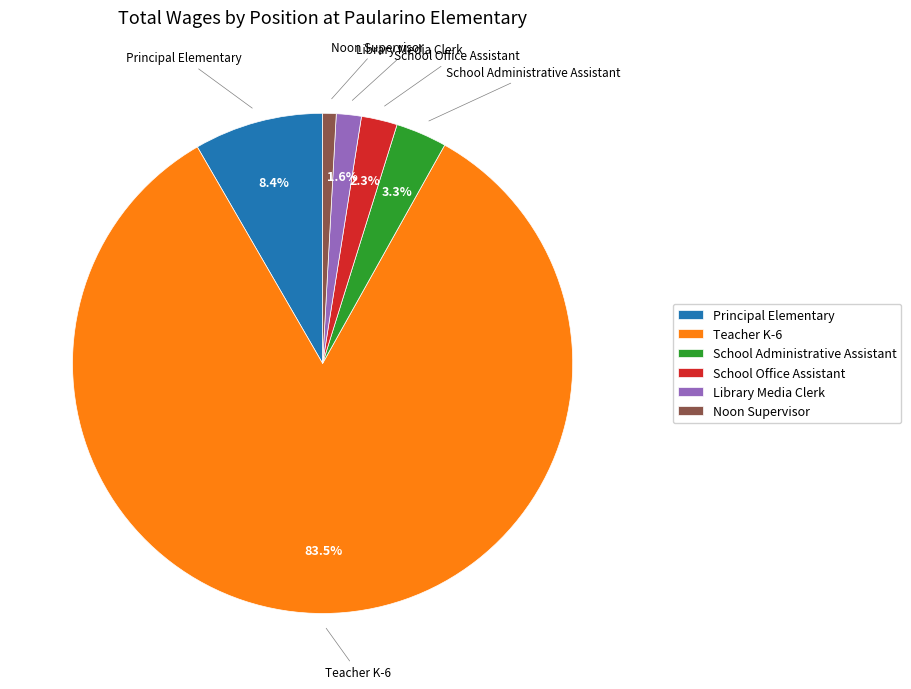

How many slices are in this pie chart?

6